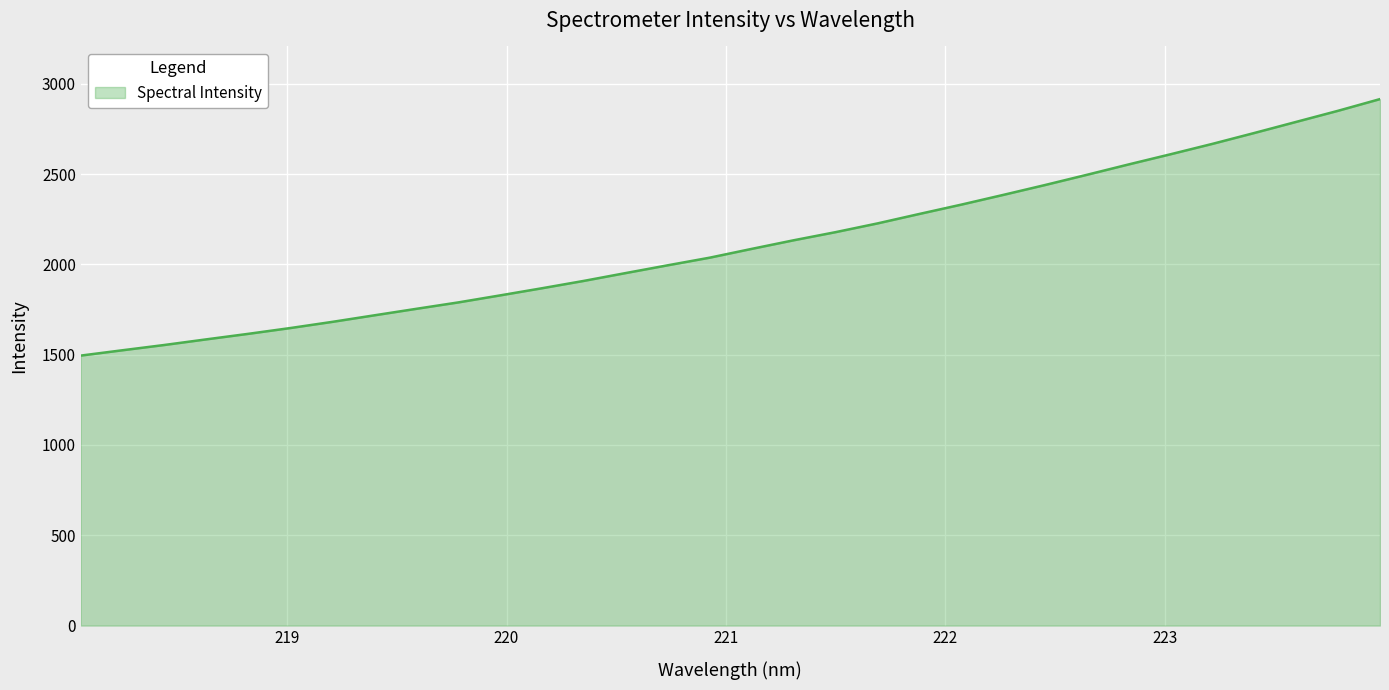

What is the sum of all values?

67615.8